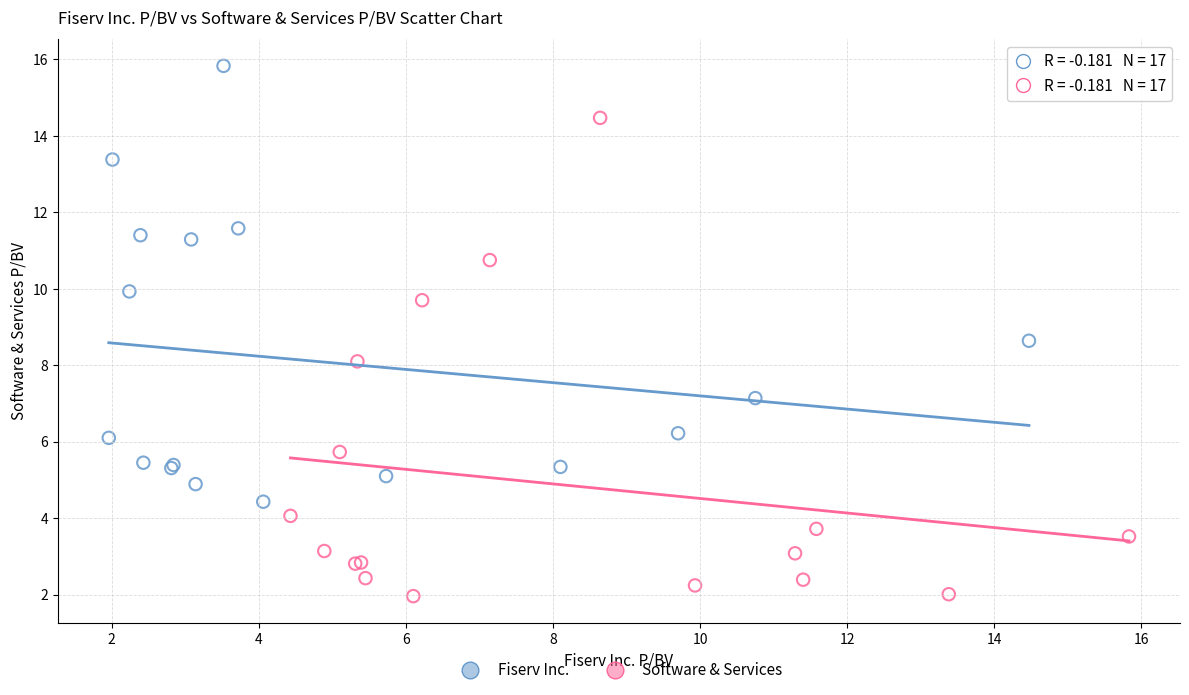

Which series has the widest spread of Y values?

Software & Services